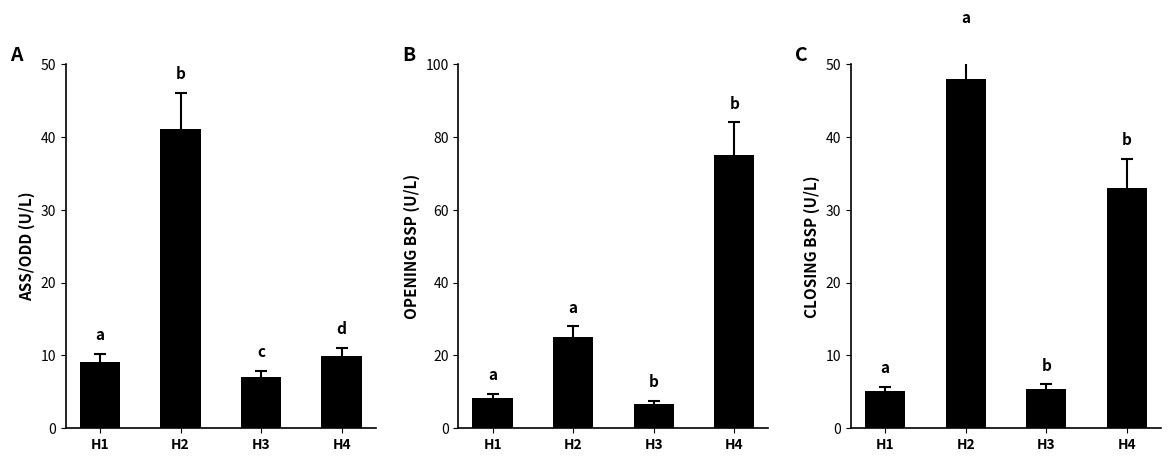

Which series changed the most between H1 and H4?

OPENING BSP (U/L)